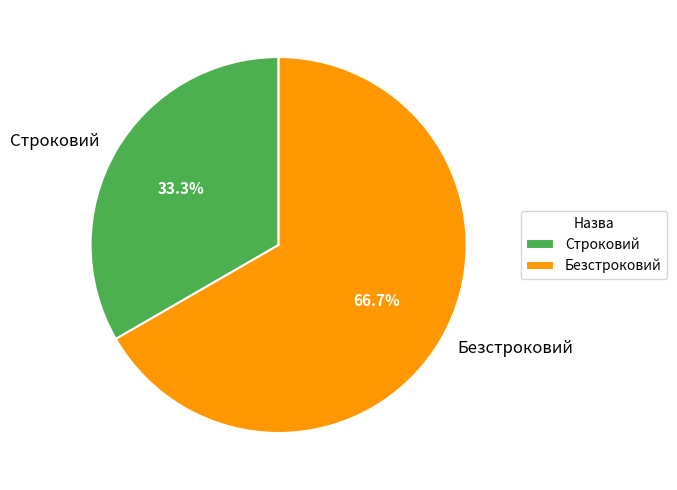

To the nearest percent, what is the combined percentage of Безстроковий and Строковий?

100%